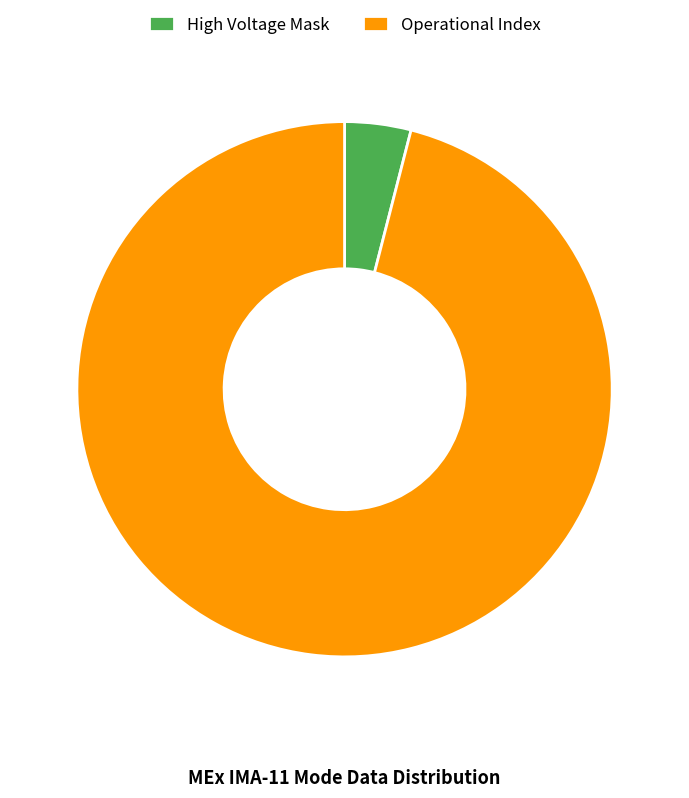

How many slices are in this pie chart?

2